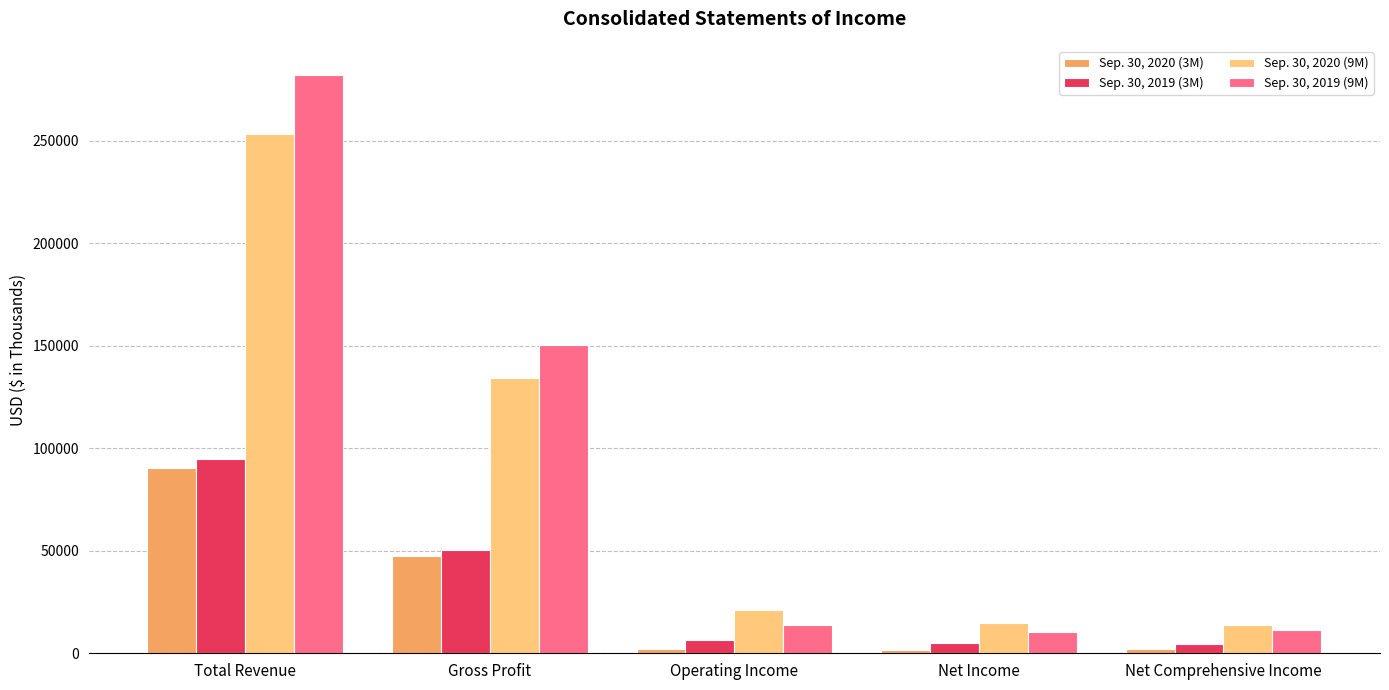

What is the label of the 4th bar from the left?

Net Income